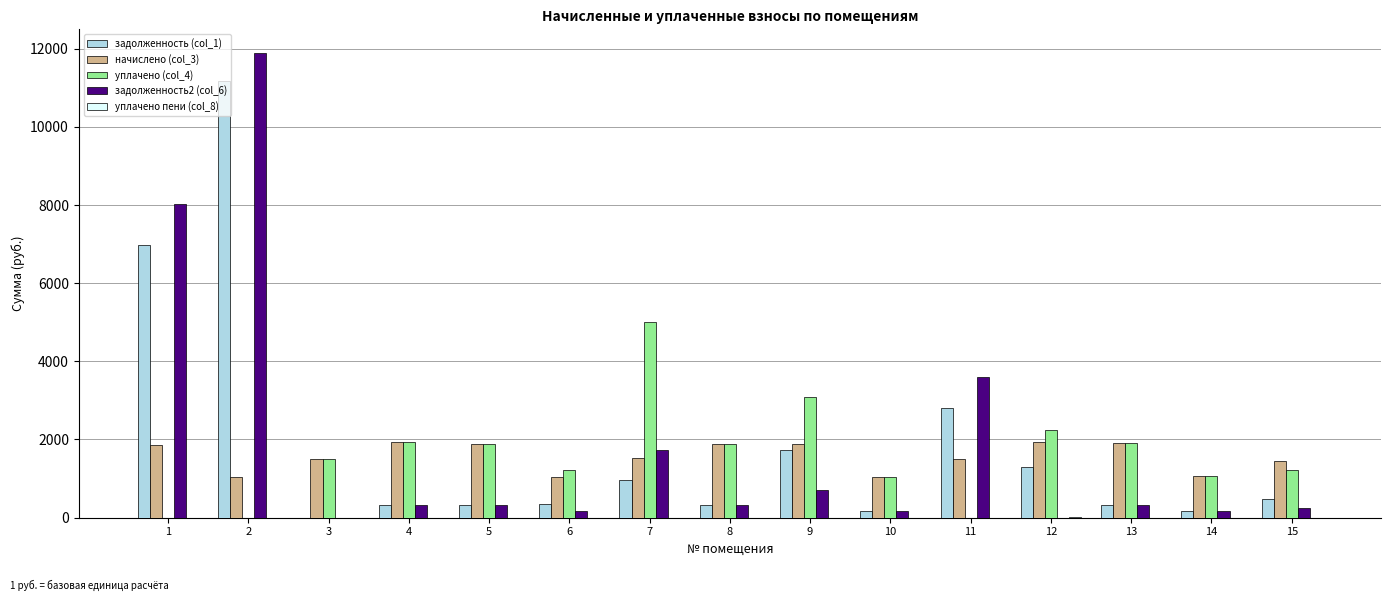

How many categories are shown in the chart?

15